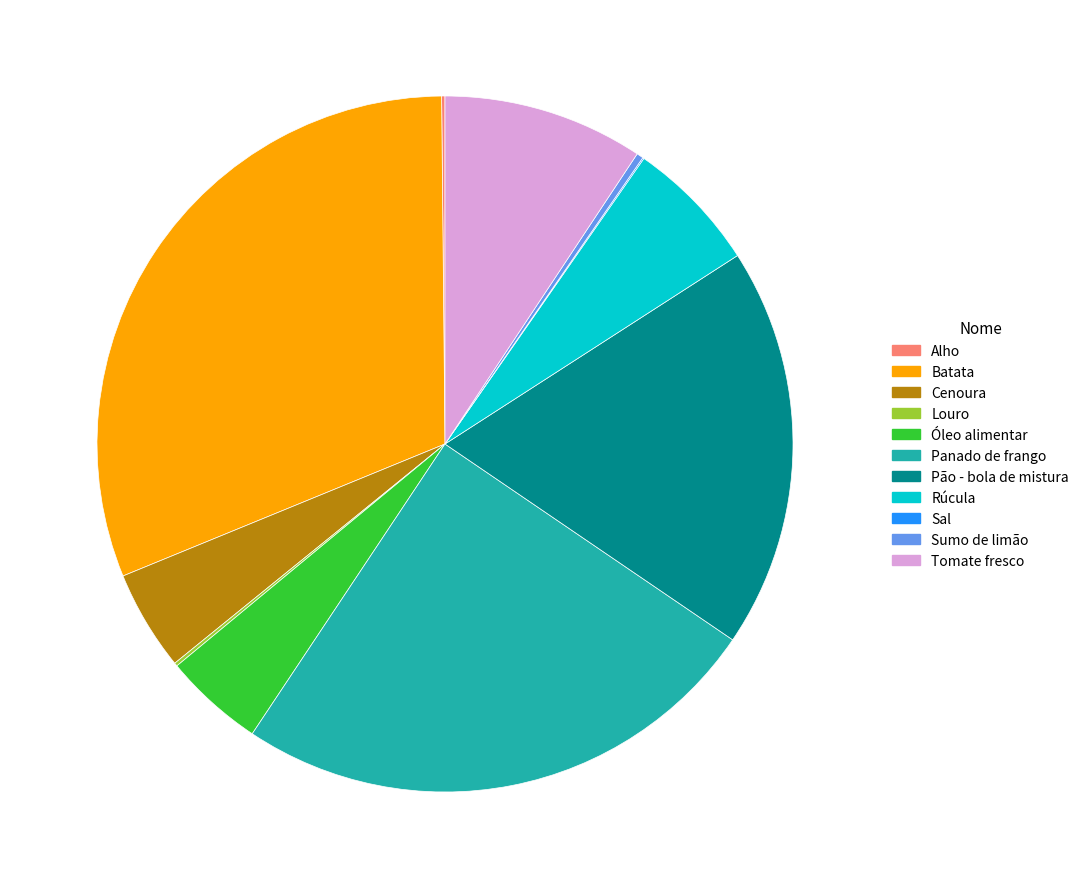

Approximately how many times larger is the value at Panado de frango compared to Pão - bola de mistura?

1.3